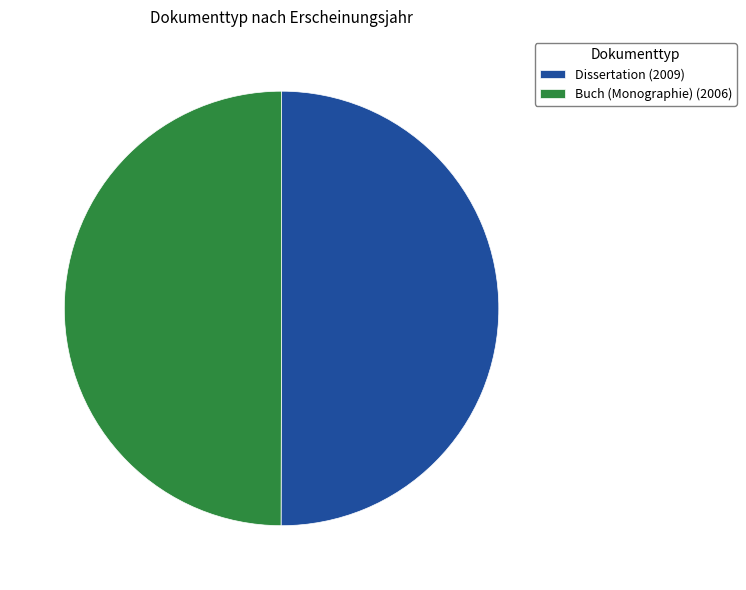

Count the number of slices in the pie.

2